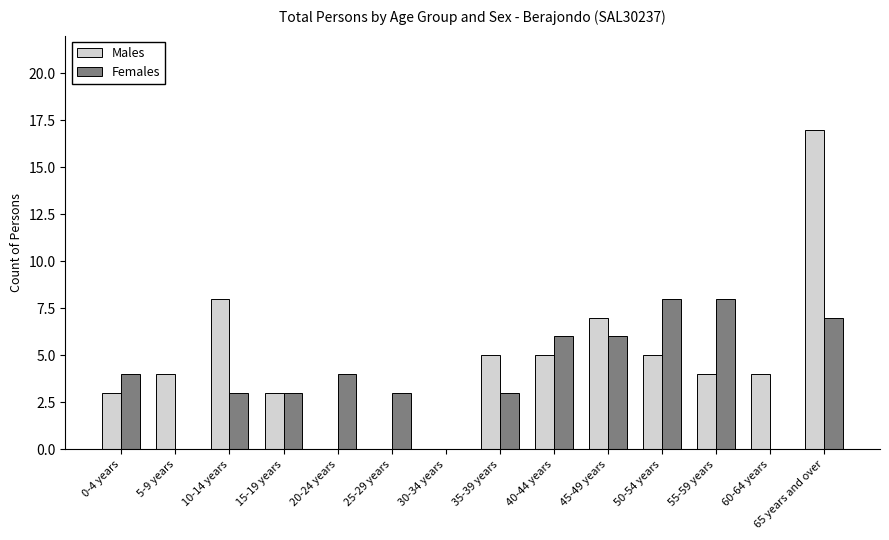

The value of Females at 60-64 years is 0. True or false?

True